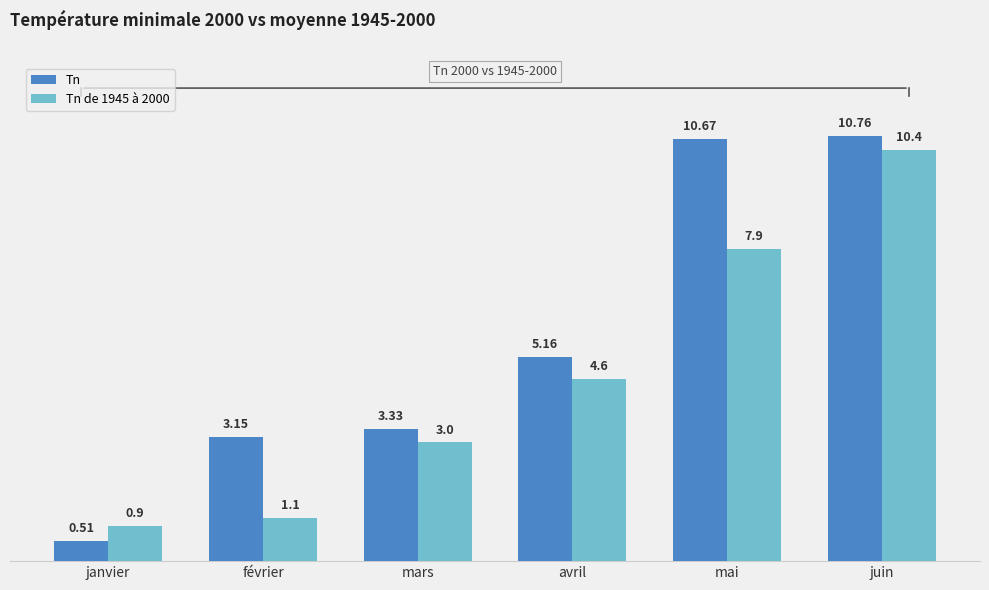

Which series changed the most between janvier and février?

Tn